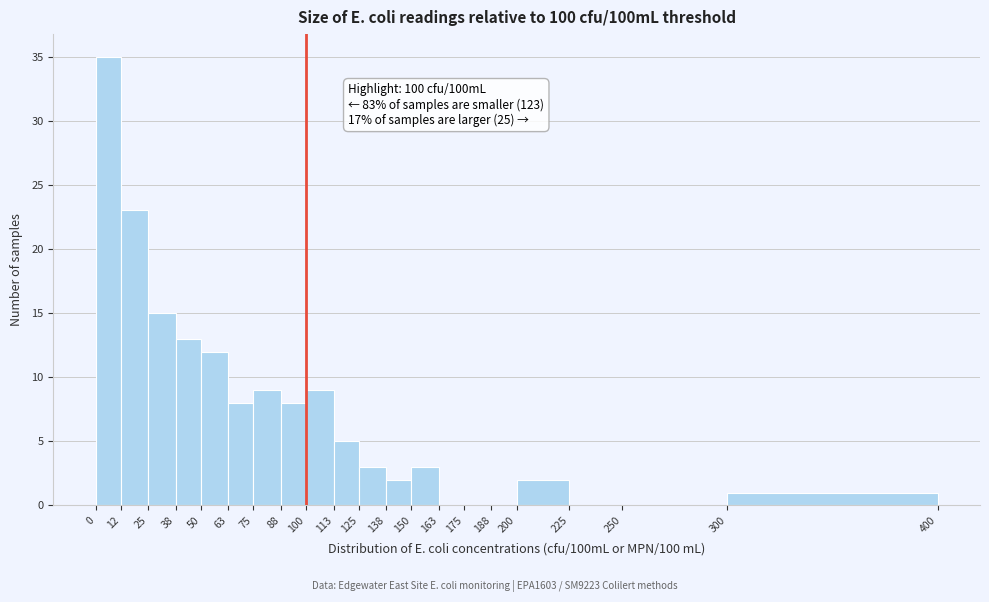

Which range on the x-axis has the tallest bar?

0 to 12